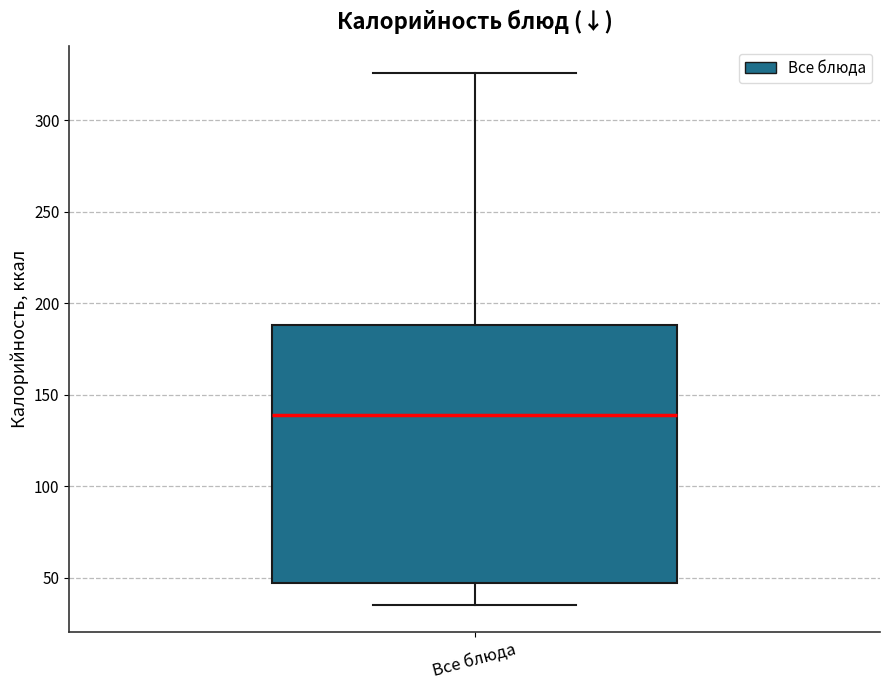

Where does the median line of the box for Все блюда sit on the y-axis? The values are not printed on the chart, so give them approximately, as read against the axis.

140